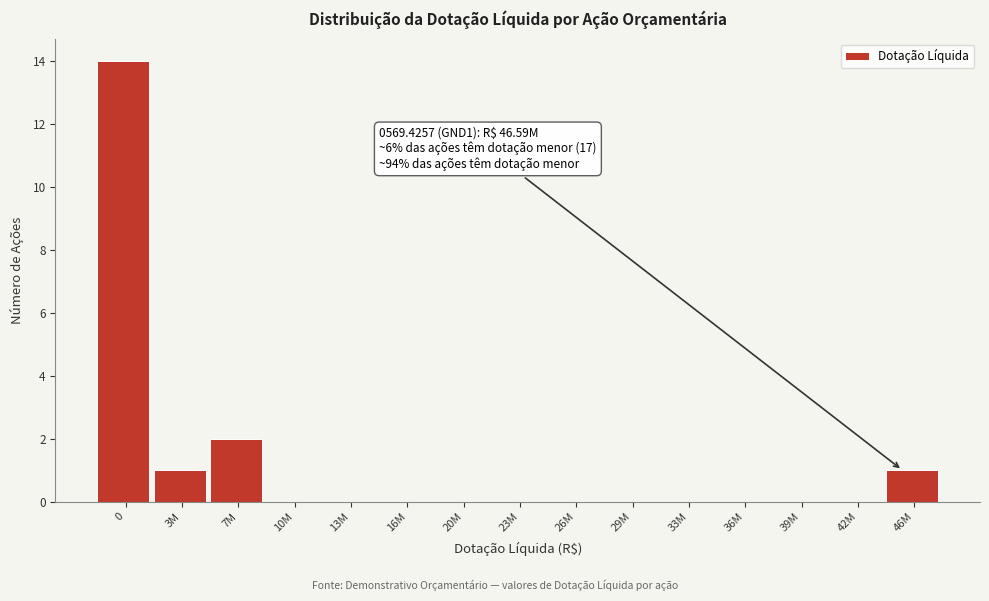

Reading left to right, extract all data points from this chart.

0=14	3M=1	7M=2	10M=0	13M=0	16M=0	20M=0	23M=0	26M=0	29M=0	33M=0	36M=0	39M=0	42M=0	46M=1